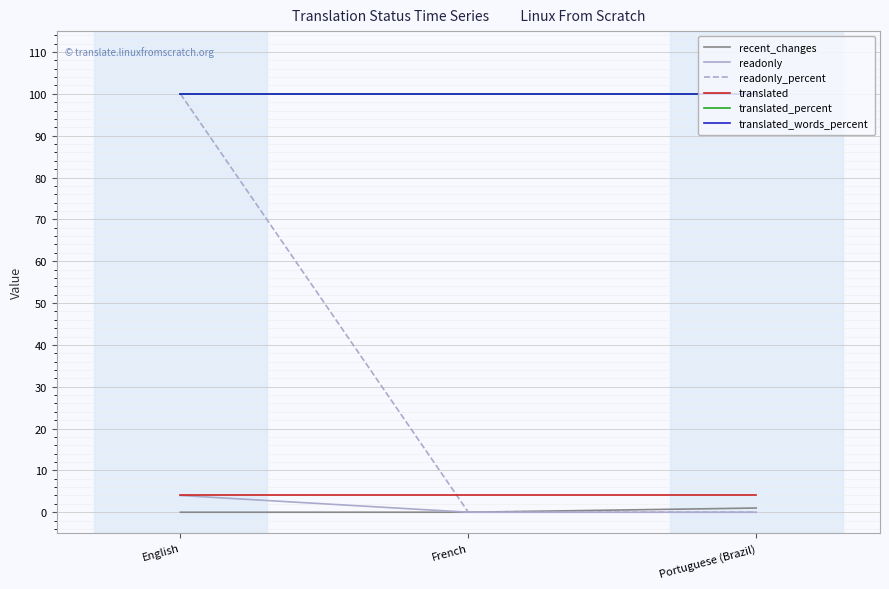

What is the value of the readonly_percent point at the 1st from the left?

100